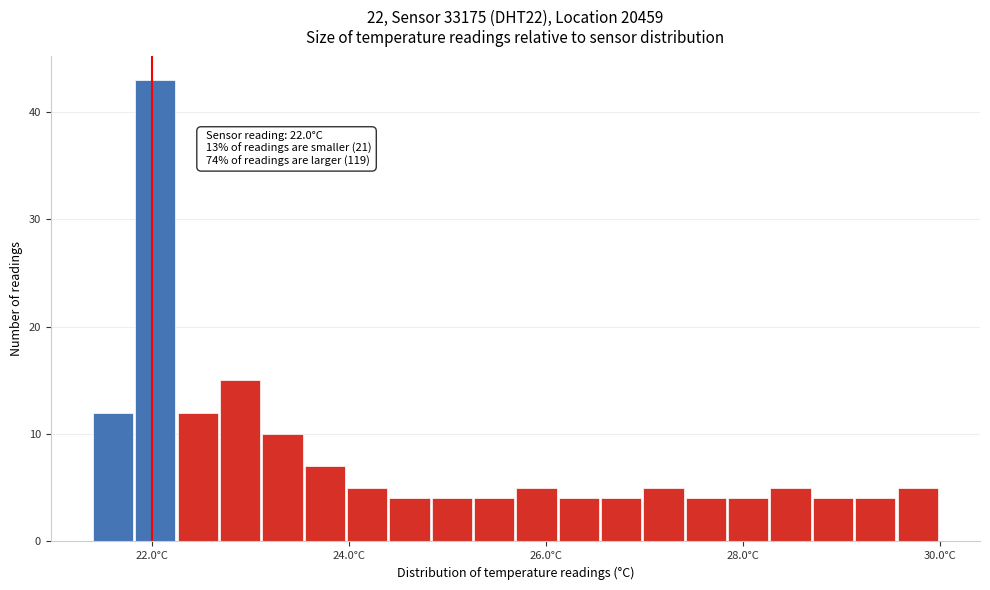

Around what value on the x-axis is the tallest bar? Give the approximate position of its centre, as read against the axis.

22.0